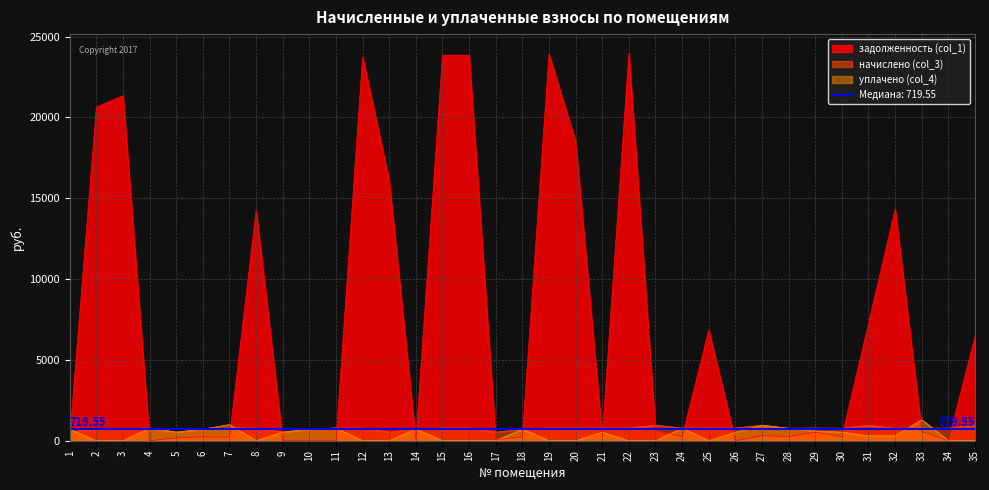

After their last crossing, which series has the higher values: начислено (col_3) or задолженность (col_1)?

задолженность (col_1)